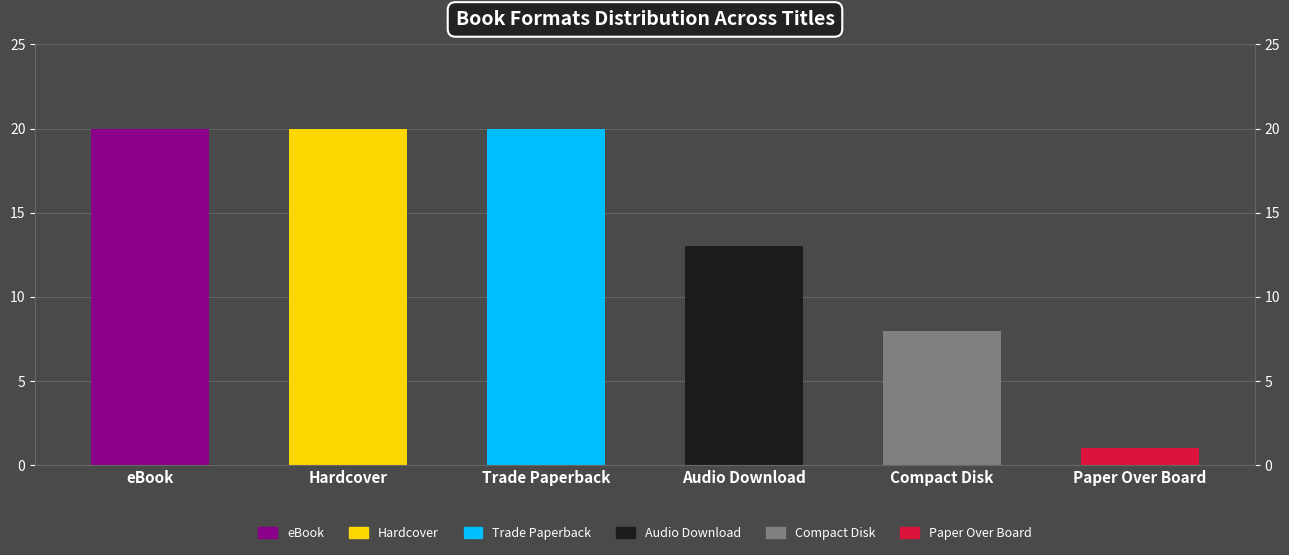

What is the value of the 3rd bar from the left?

20